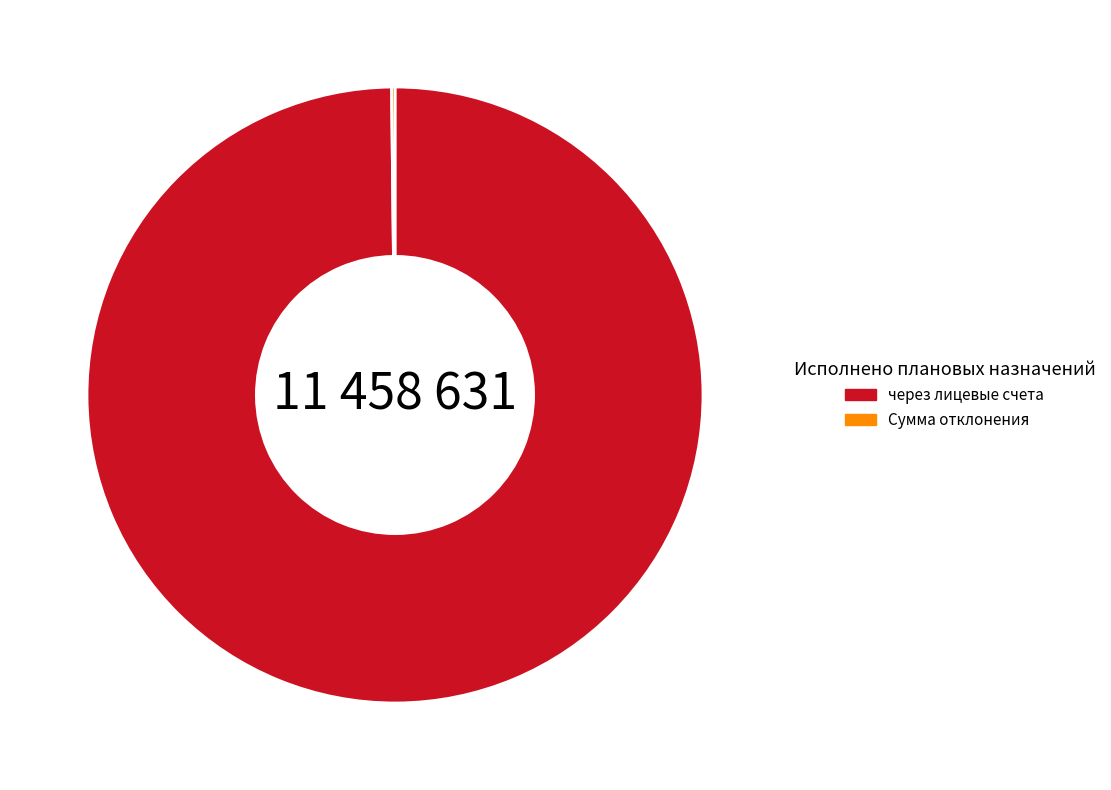

Does any single category account for the majority?

Yes